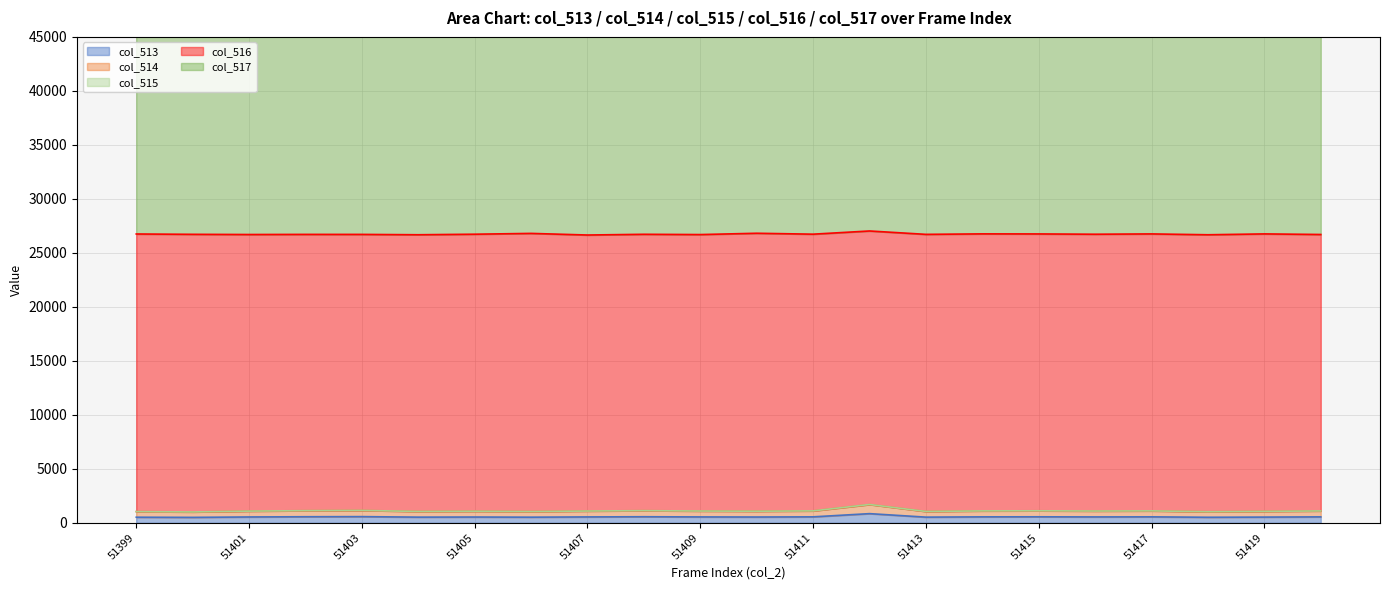

What is the difference between the highest and lowest values at 51414?

39328